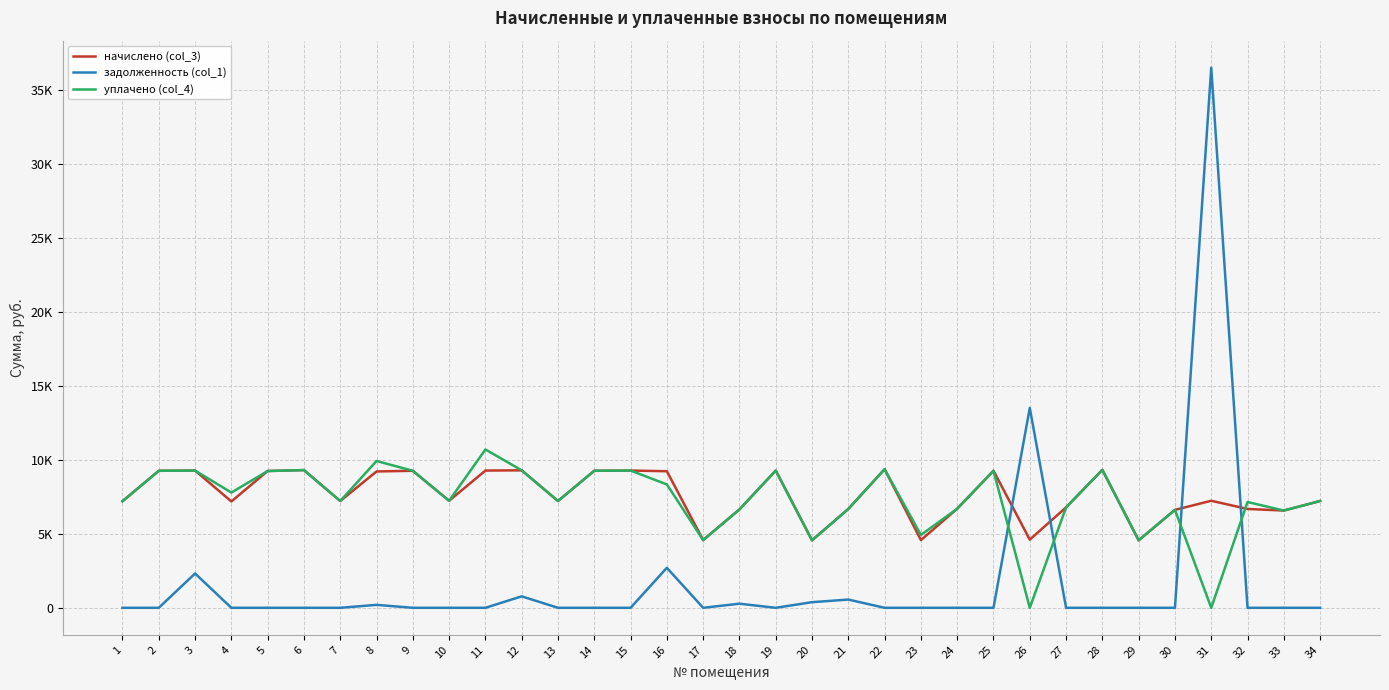

What is the maximum value for начислено (col_3)?

9369.6